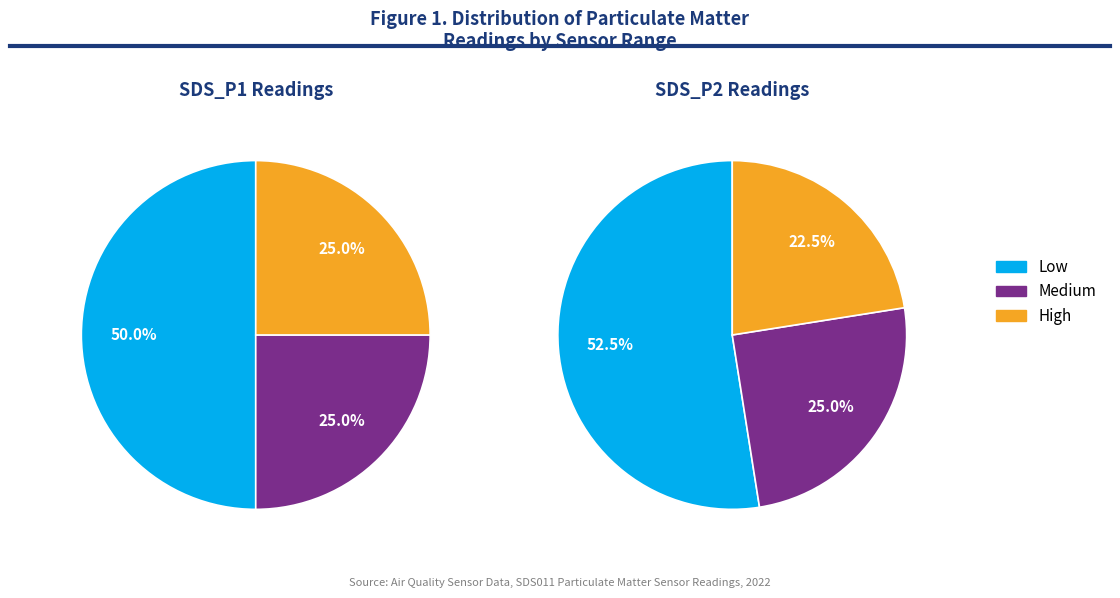

Does any single category account for the majority?

No